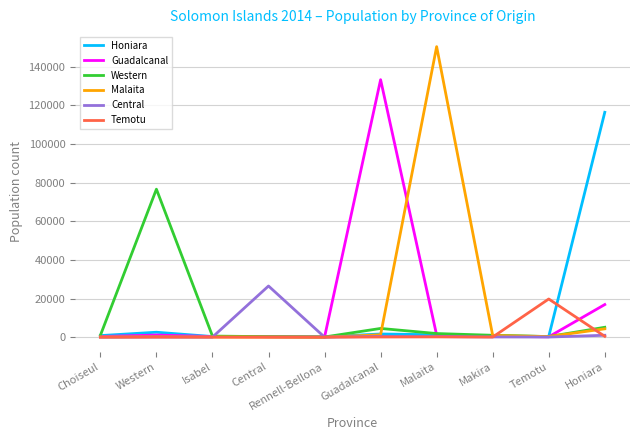

What is the greatest value displayed?

150474